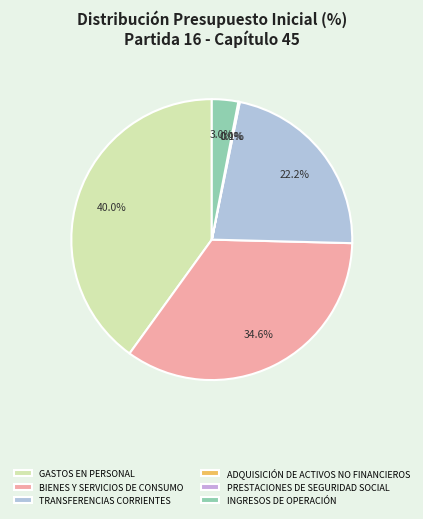

Is there a majority slice in this chart?

No